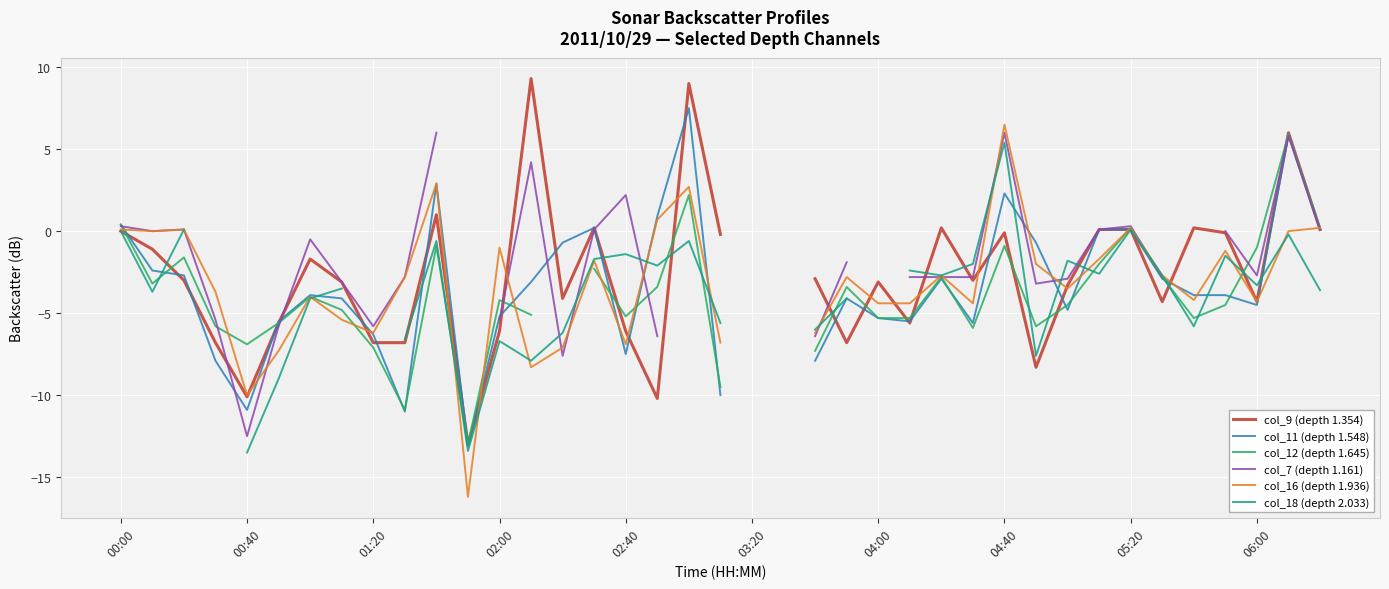

Does the chart display data point markers on the line(s)?

No